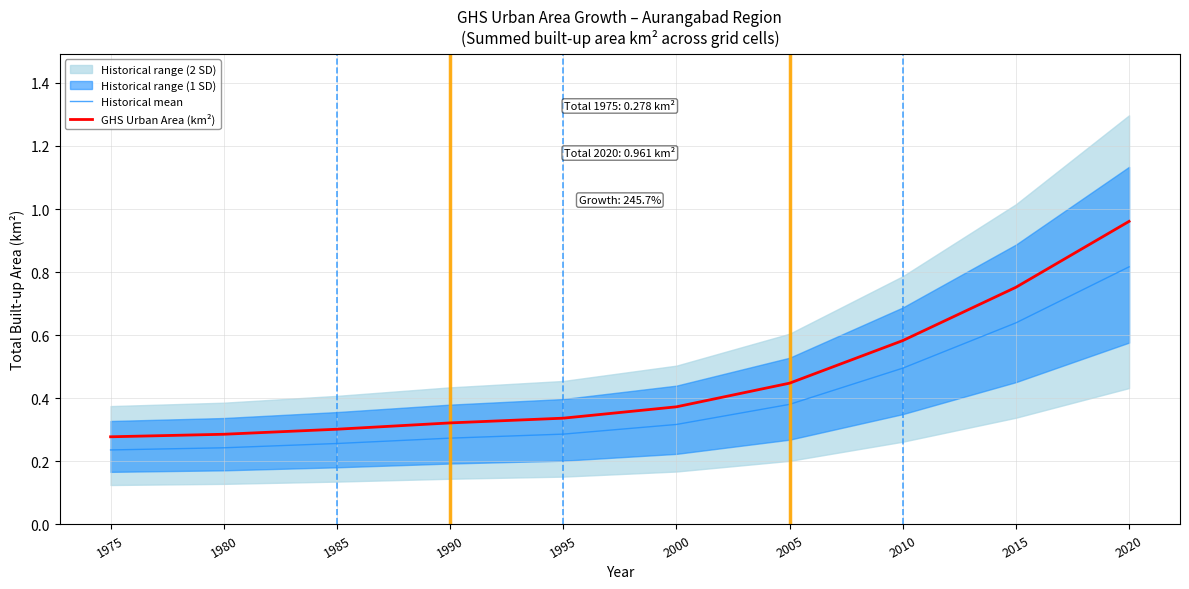

True or false: Historical mean and GHS Urban Area (km²) intersect in this chart.

False